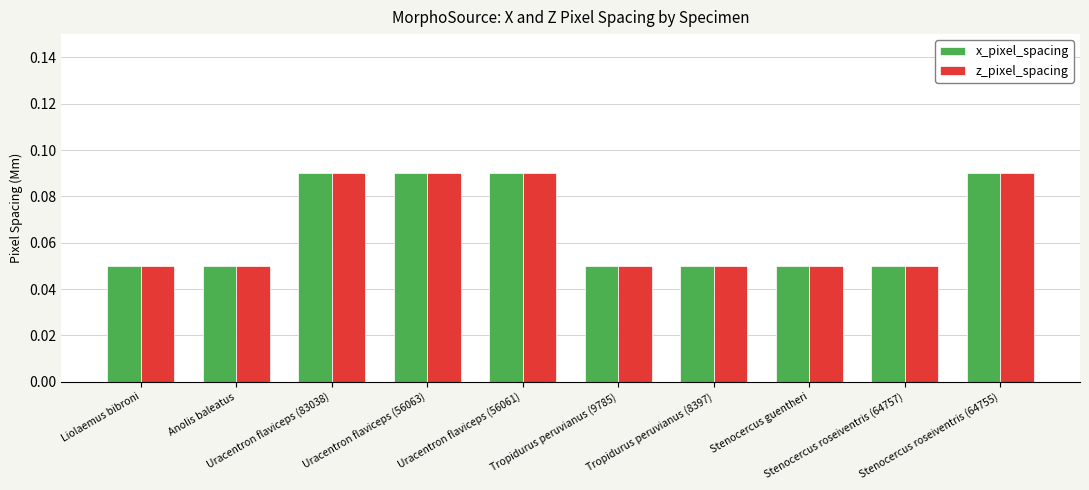

What is the sum of all z_pixel_spacing values?

0.7